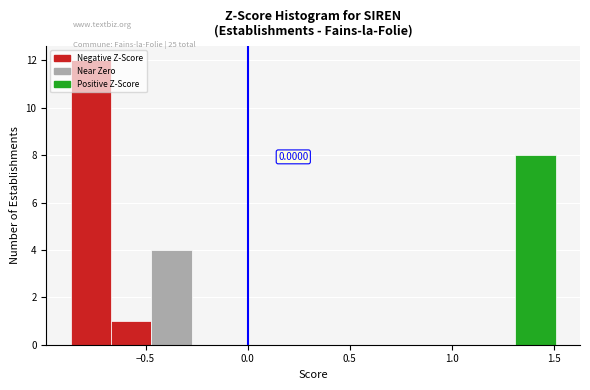

Read against the x-axis, roughly where is the centre of the tallest bar?

-0.75